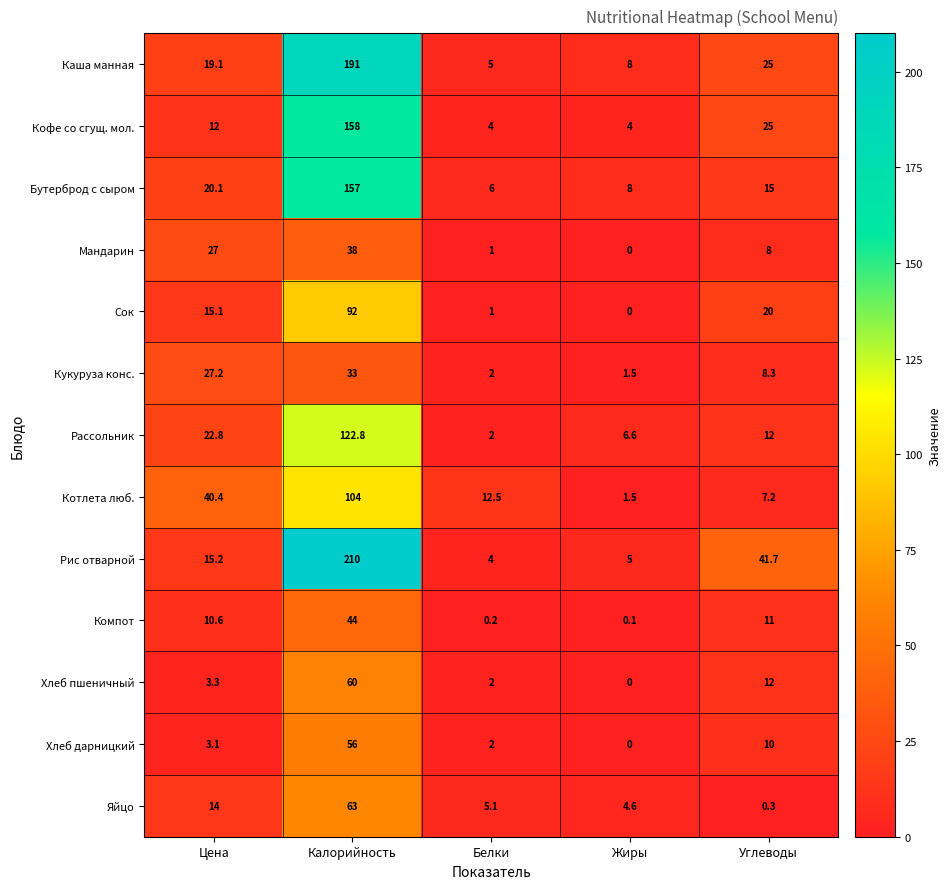

What is the spread (max minus min) of values at Белки?

12.3